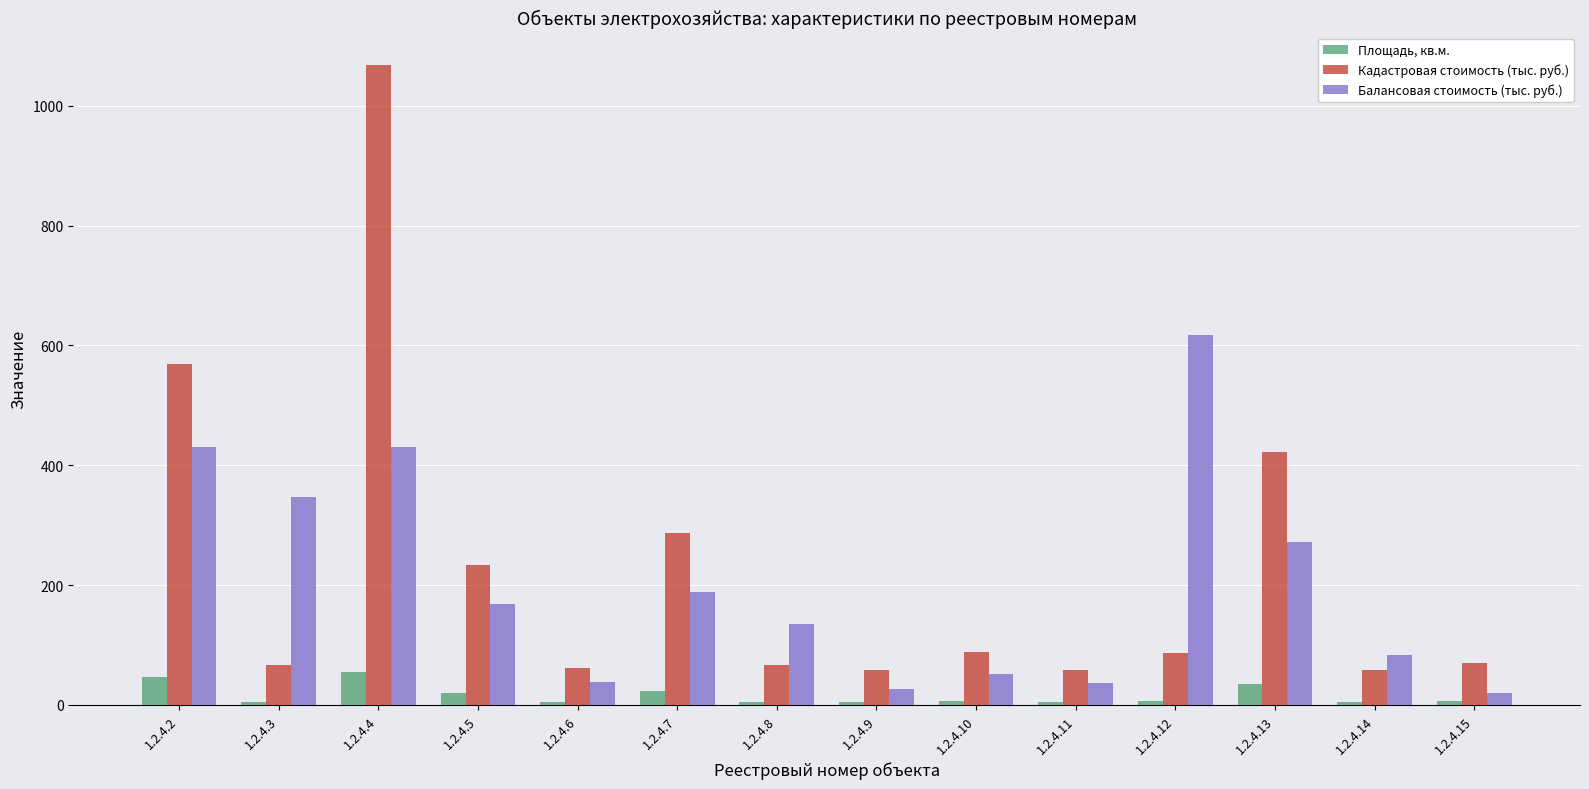

What is the difference between the Балансовая стоимость (тыс. руб.) values at 1.2.4.4 and 1.2.4.10?

378.2